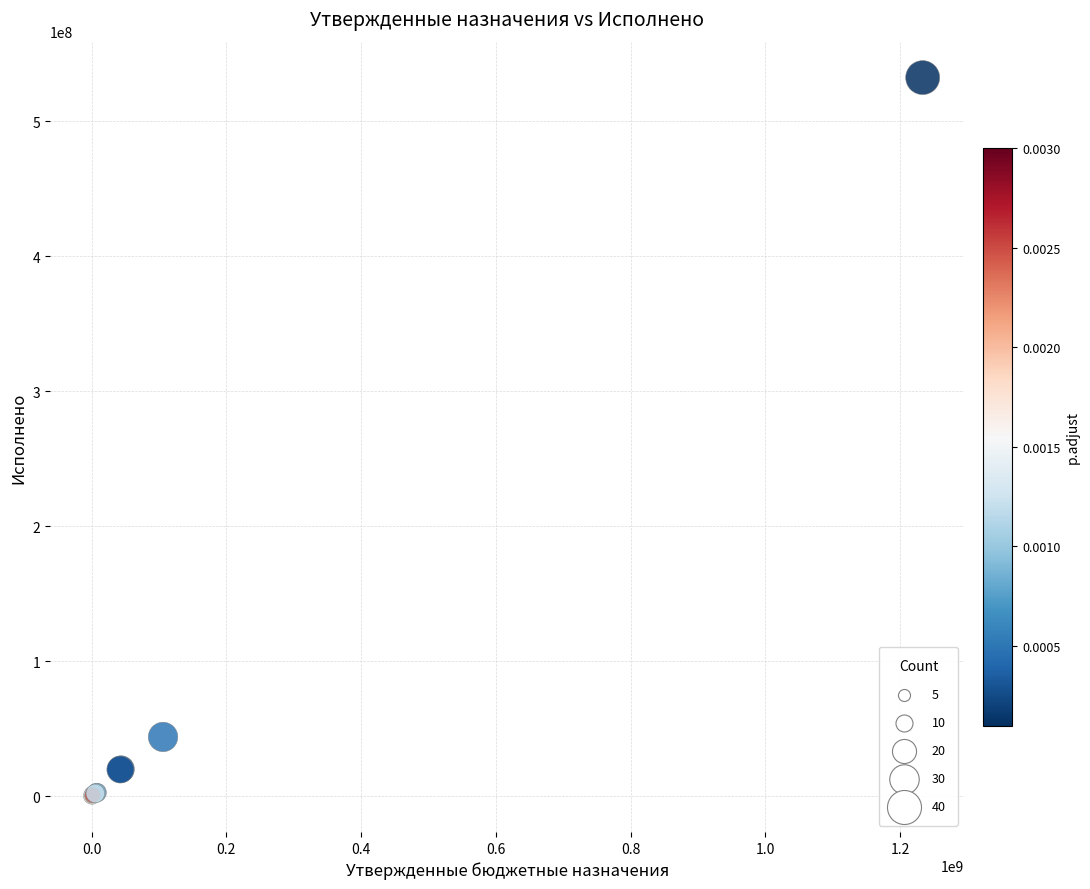

What Y value in the scatter plot is closest to 266265831?

43817495.4